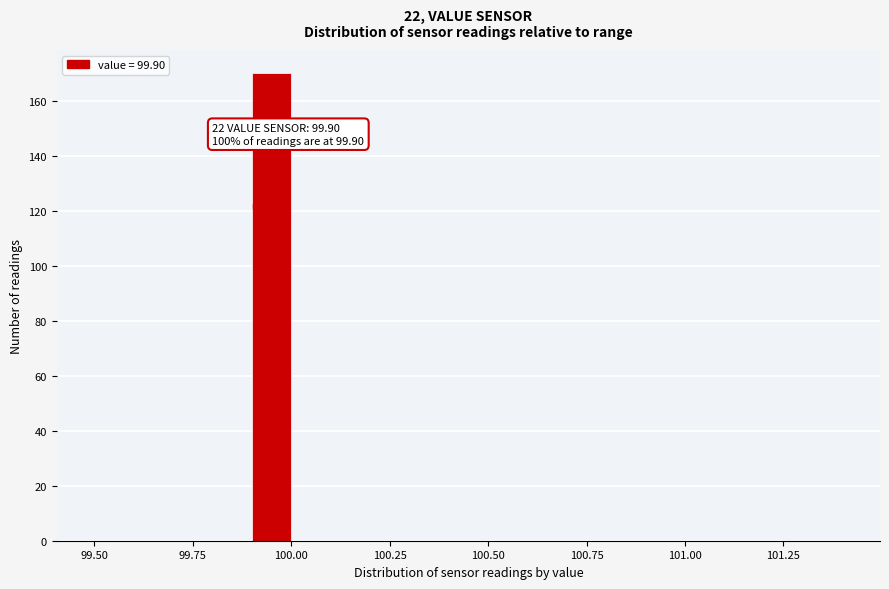

Around what value on the x-axis is the tallest bar? Give the approximate position of its centre, as read against the axis.

99.95